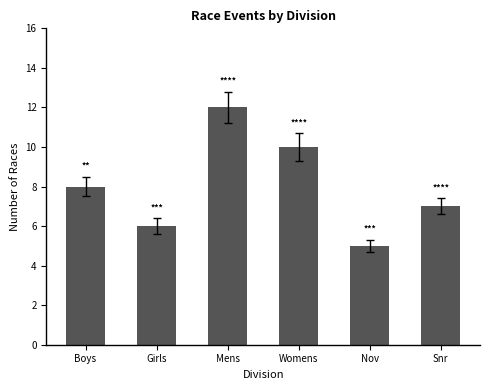

How many data points are less than 8?

3